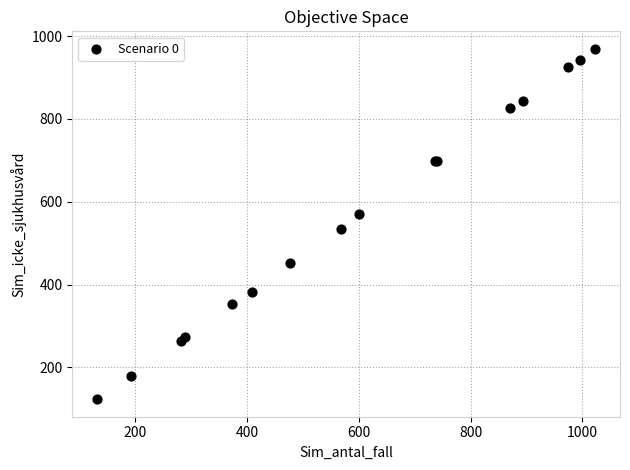

What Y value in the scatter plot is closest to 546?

534.5